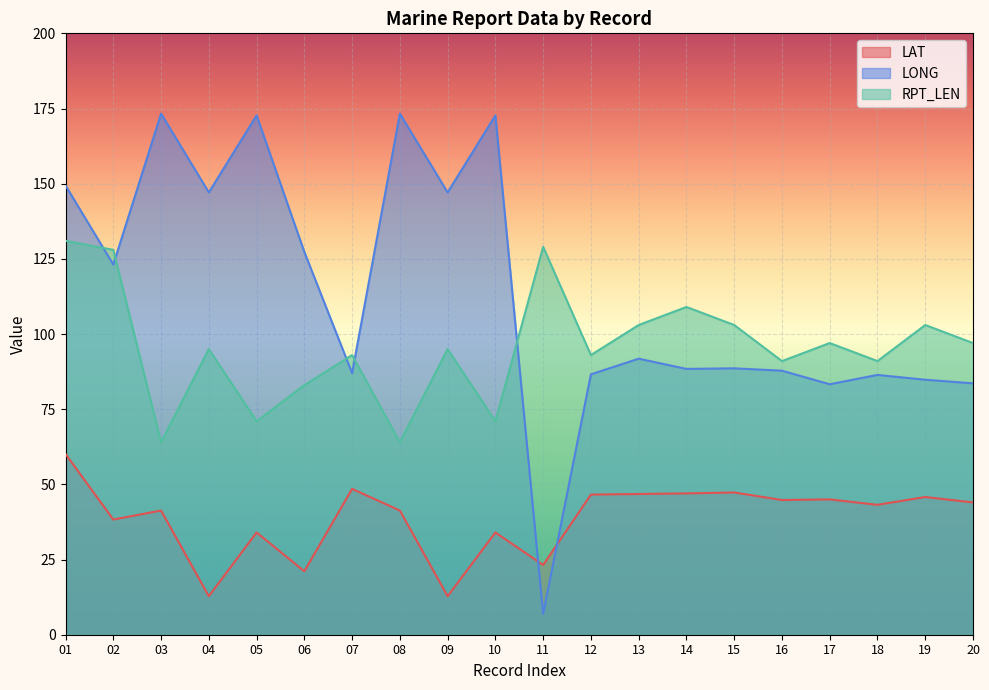

What is the total value across all series at 09?

254.9